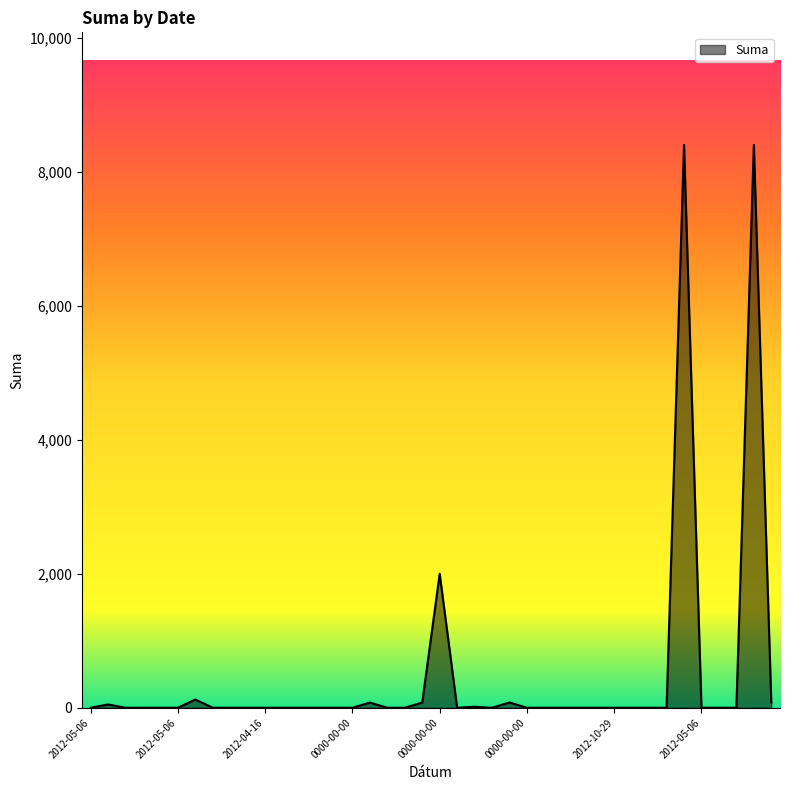

What is the difference between the maximum and minimum values?

8400.0